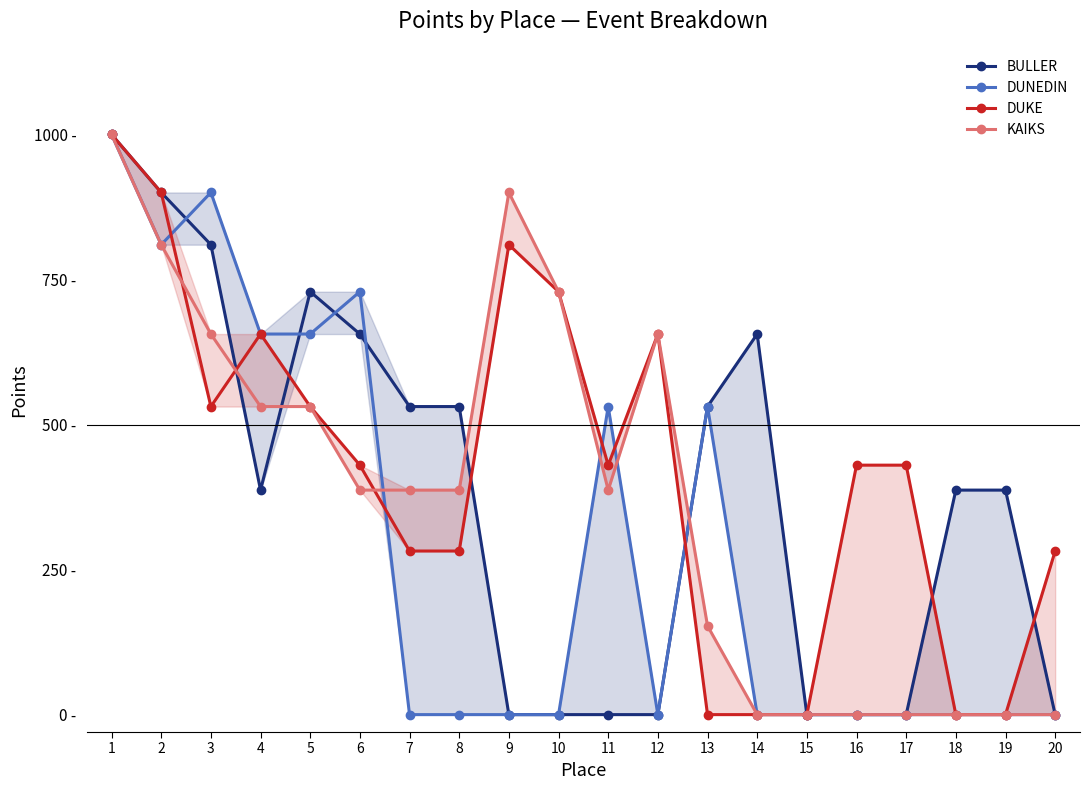

How many interior local peaks does the BULLER series have?

2